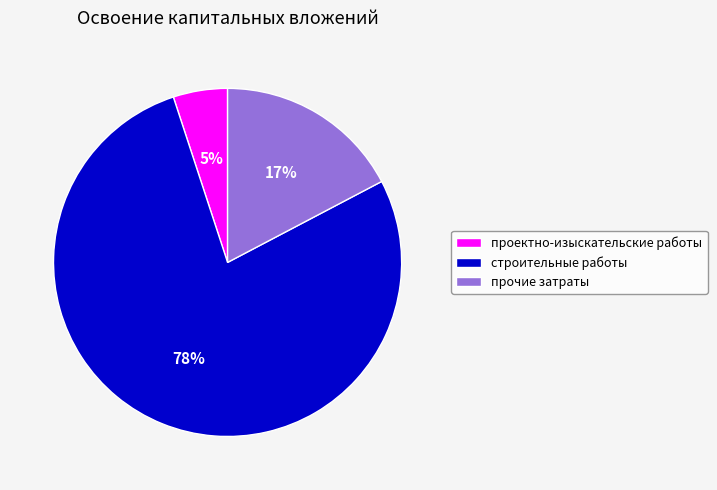

Is there any slice that represents more than half of the pie?

Yes